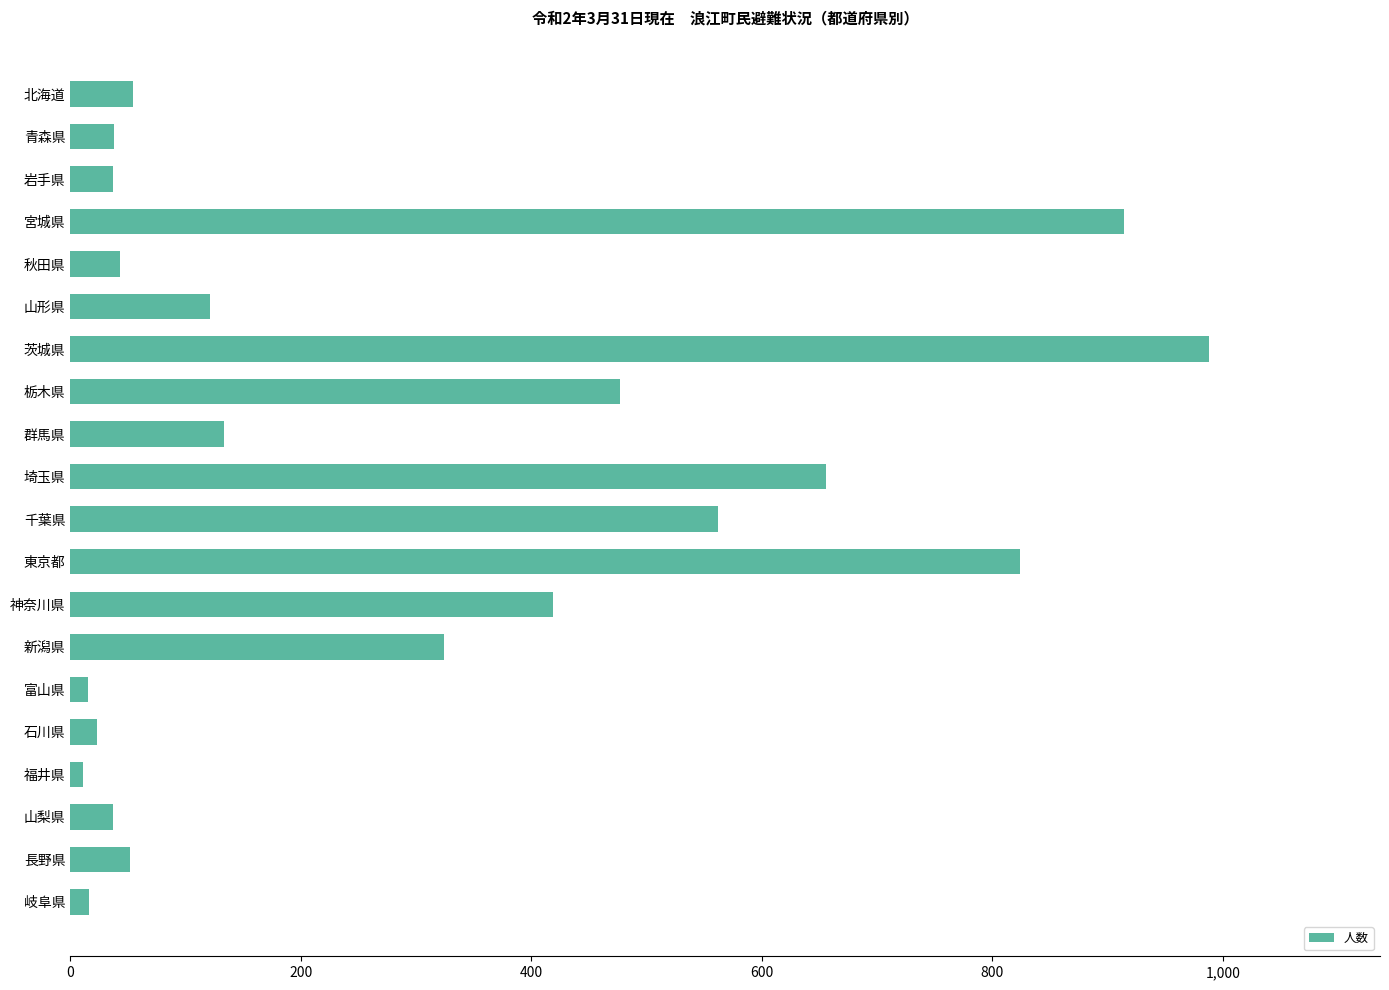

What is the label of the 15th bar from the top?

富山県